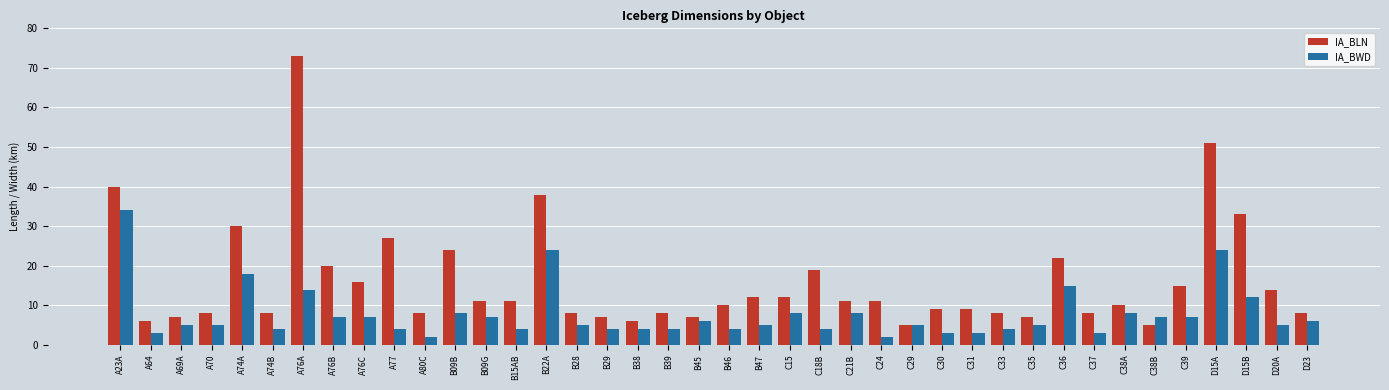

Reading left to right, transcribe all the data shown in this chart.

IA_BLN: A23A=40	A64=6	A69A=7	A70=8	A74A=30	A74B=8	A76A=73	A76B=20	A76C=16	A77=27	A80C=8	B09B=24	B09G=11	B15AB=11	B22A=38	B28=8	B29=7	B38=6	B39=8	B45=7	B46=10	B47=12	C15=12	C18B=19	C21B=11	C24=11	C29=5	C30=9	C31=9	C33=8	C35=7	C36=22	C37=8	C38A=10	C38B=5	C39=15	D15A=51	D15B=33	D20A=14	D23=8
IA_BWD: A23A=34	A64=3	A69A=5	A70=5	A74A=18	A74B=4	A76A=14	A76B=7	A76C=7	A77=4	A80C=2	B09B=8	B09G=7	B15AB=4	B22A=24	B28=5	B29=4	B38=4	B39=4	B45=6	B46=4	B47=5	C15=8	C18B=4	C21B=8	C24=2	C29=5	C30=3	C31=3	C33=4	C35=5	C36=15	C37=3	C38A=8	C38B=7	C39=7	D15A=24	D15B=12	D20A=5	D23=6